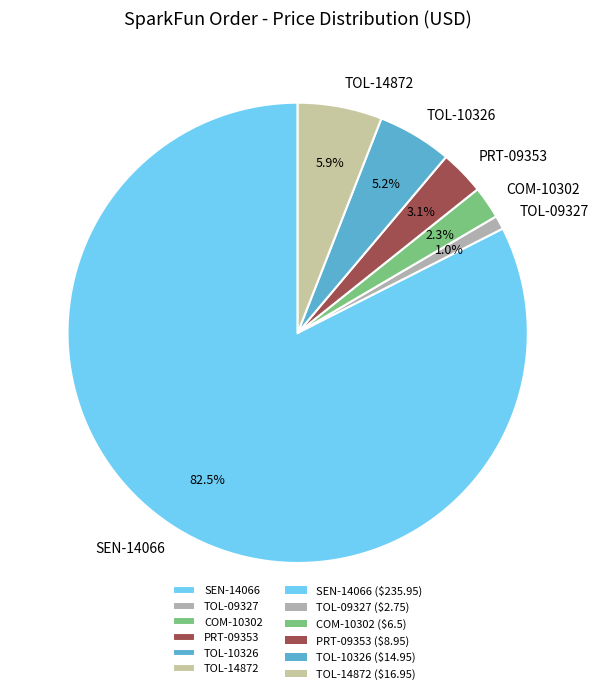

Combined, do TOL-10326 and TOL-09327 account for over 50%?

No